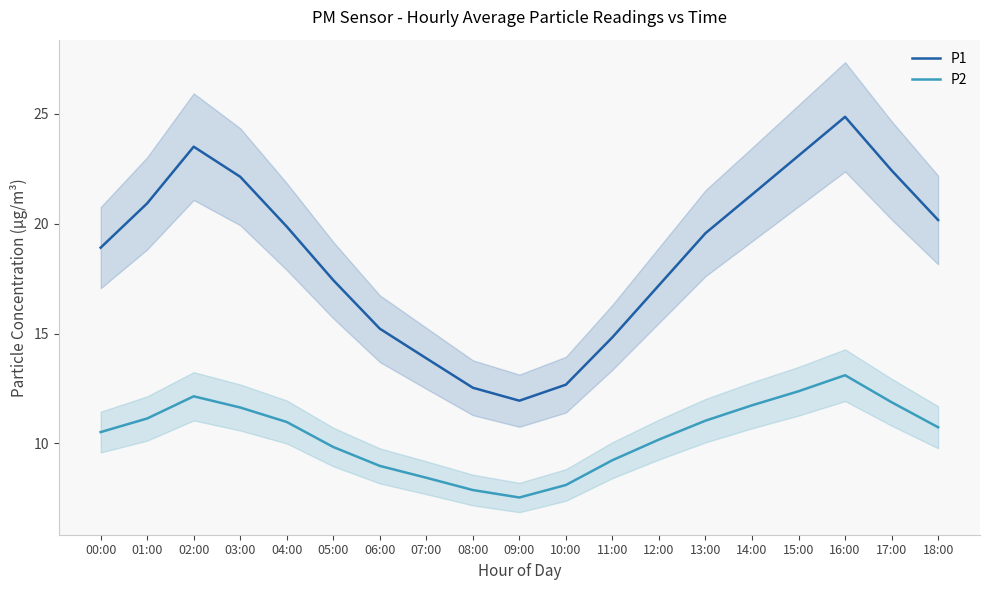

What is the difference between the second highest and second lowest values in the P1 series?

11.0